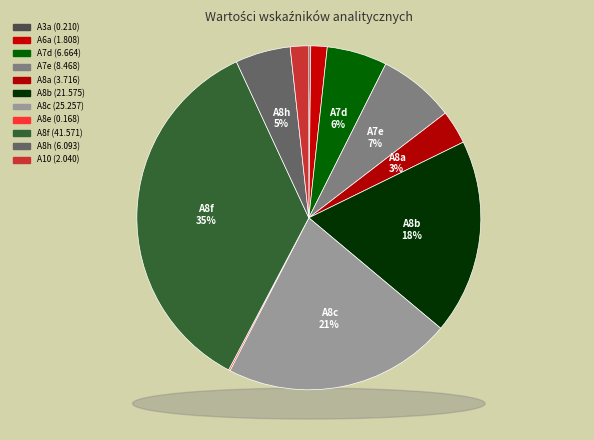

Between A7e and A8c, which is larger?

A8c